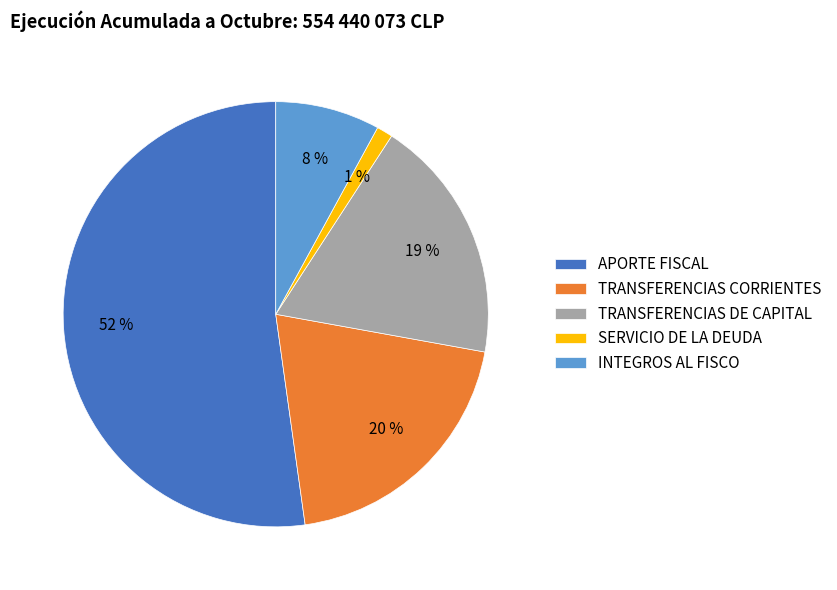

Which slice is the largest?

APORTE FISCAL